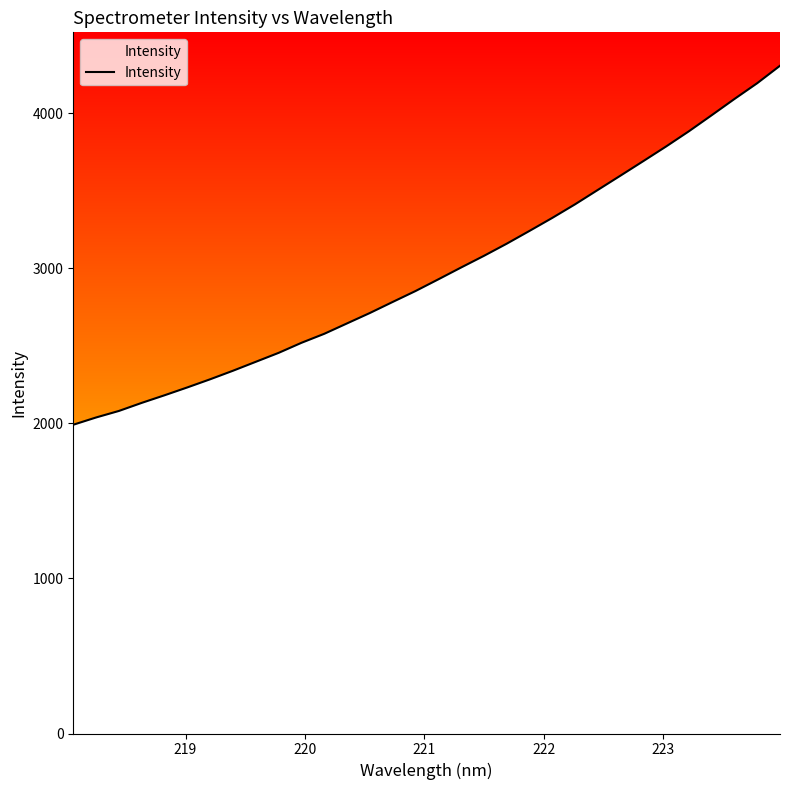

Does the chart have visible grid lines?

No